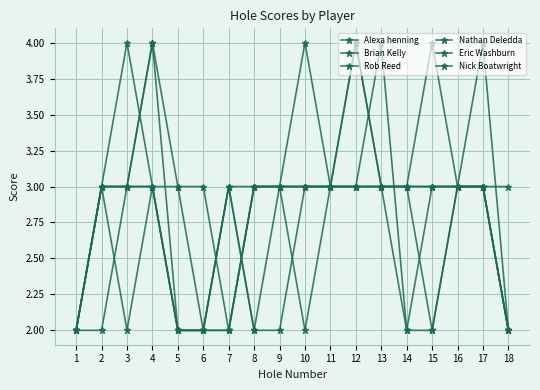

Reading left to right, list all the values displayed in this chart.

Alexa henning: 2	2	3	3	2	2	3	2	2	3	3	3	3	3	2	3	3	2
Brian Kelly: 2	3	2	3	2	2	2	3	3	4	3	3	3	3	3	3	3	2
Rob Reed: 2	3	3	4	3	2	3	2	3	3	3	3	3	2	2	3	3	3
Nathan Deledda: 2	3	3	4	2	2	3	3	3	2	3	3	4	2	3	3	4	2
Eric Washburn: 2	3	3	3	2	2	2	3	3	3	3	4	3	3	4	3	3	2
Nick Boatwright: 2	3	4	3	3	3	2	3	3	3	3	4	3	3	3	3	3	2